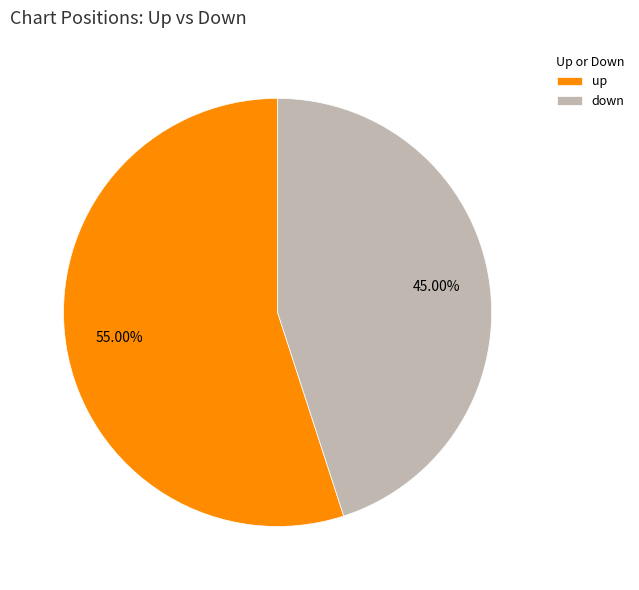

Which slice represents more than half of the pie?

up